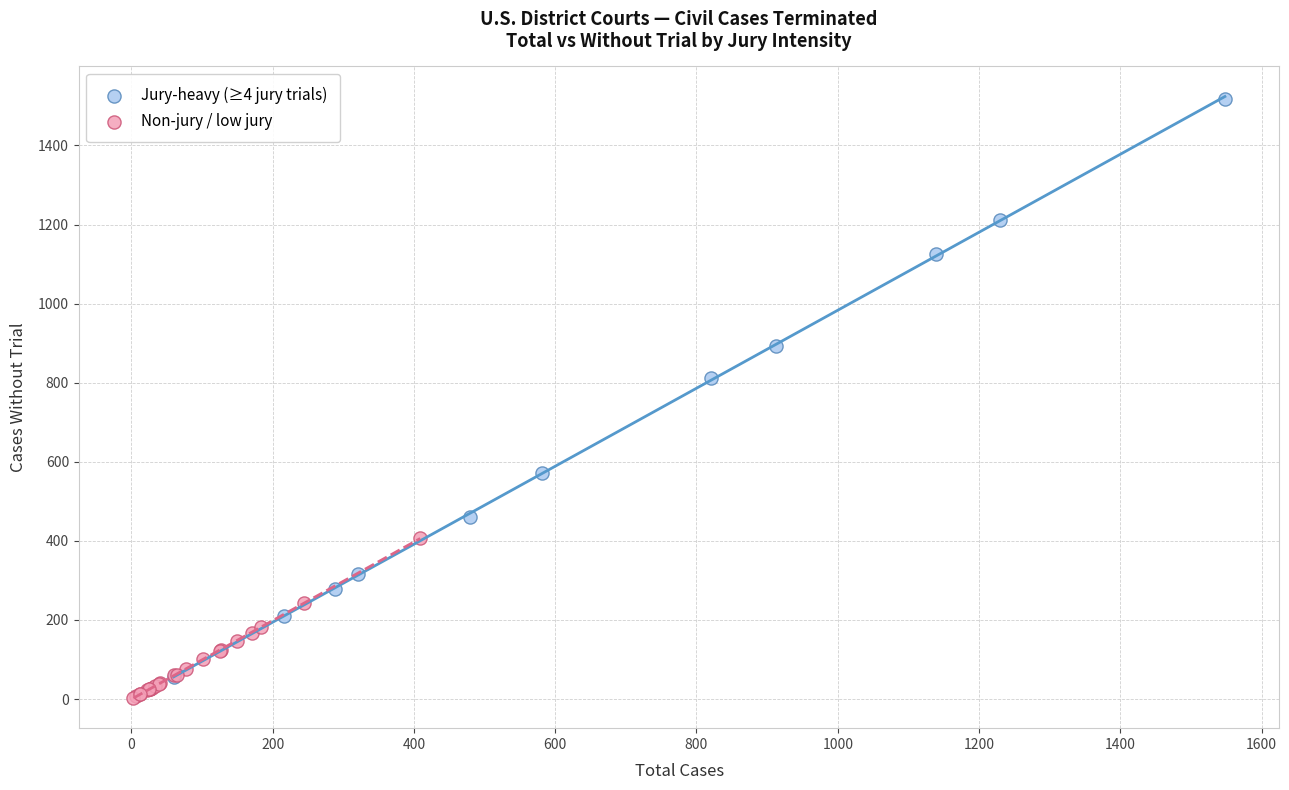

Which series reaches the maximum Y coordinate?

Jury-heavy (≥4 jury trials)